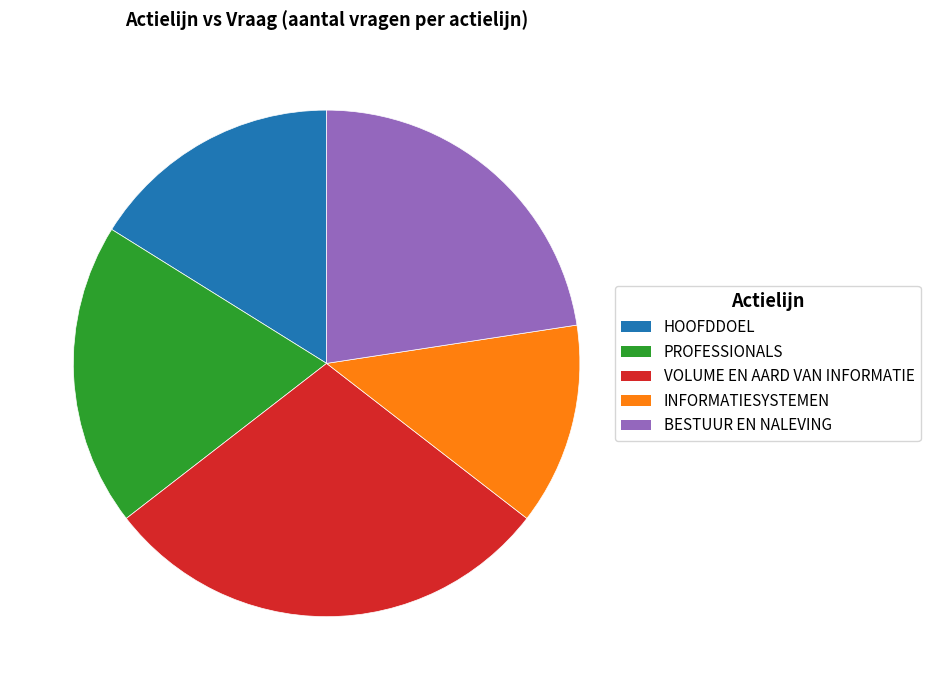

Which slice is the largest?

VOLUME EN AARD VAN INFORMATIE